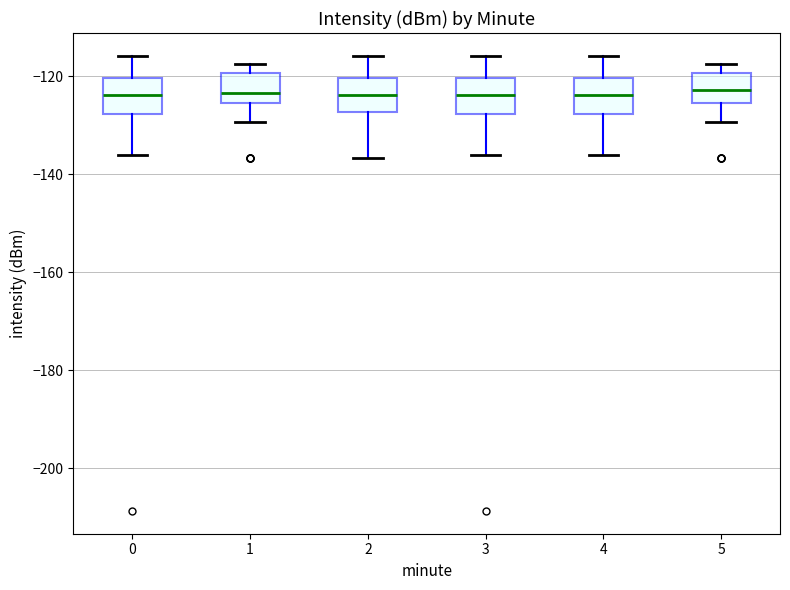

Where does the median line of the box at x = 2 sit on the y-axis? The values are not printed on the chart, so give them approximately, as read against the axis.

-124